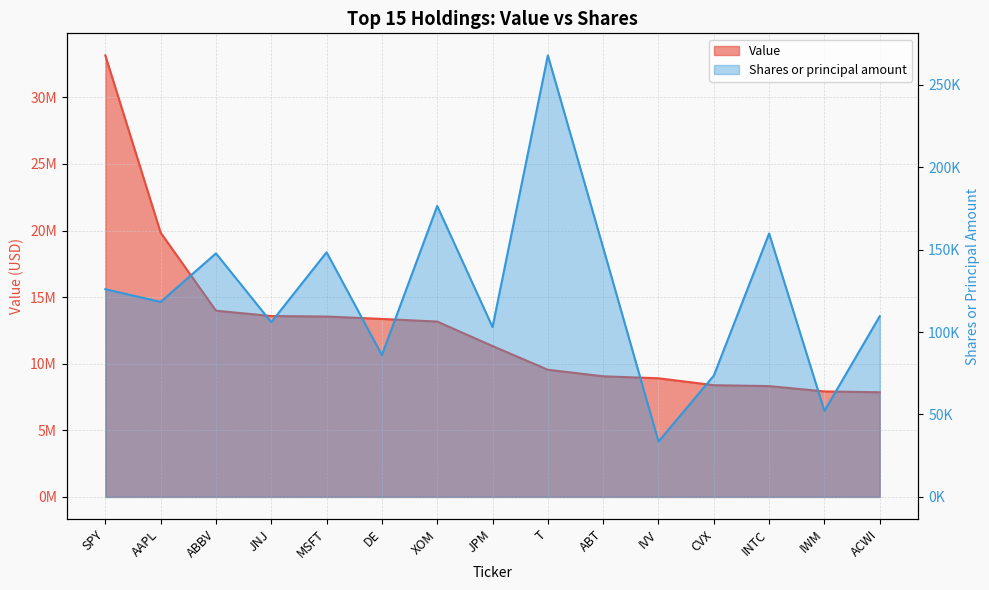

At which label does Shares or principal amount reach its minimum?

IVV